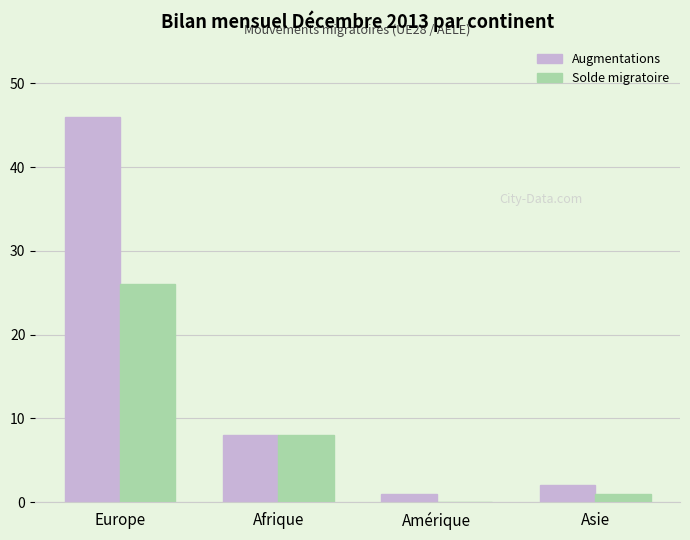

Reading left to right, list all the values displayed in this chart.

Augmentations: 46	8	1	2
Solde migratoire: 26	8	0	1